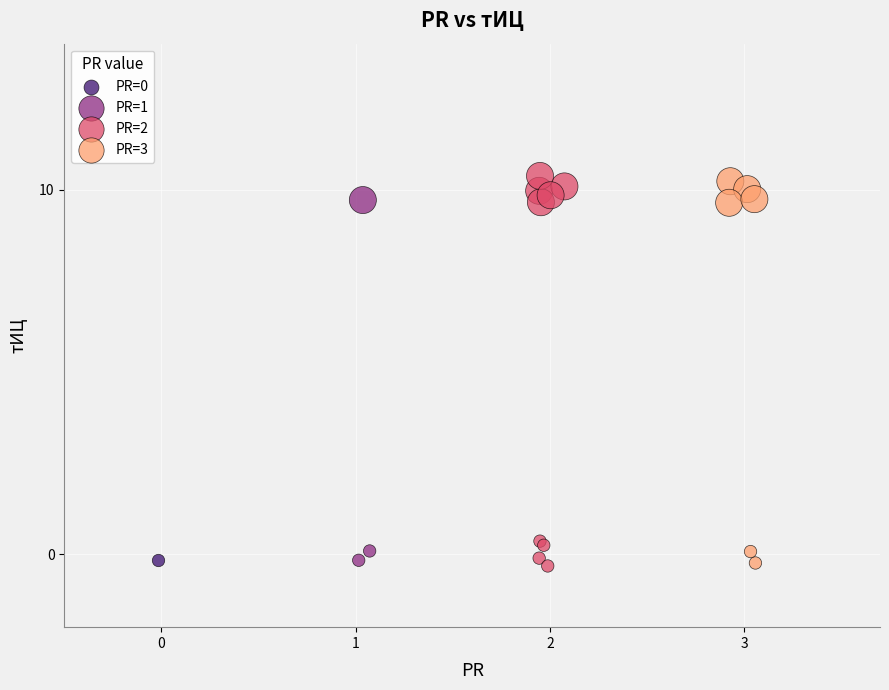

What are all the series names shown in the legend?

PR=0, PR=1, PR=2, PR=3